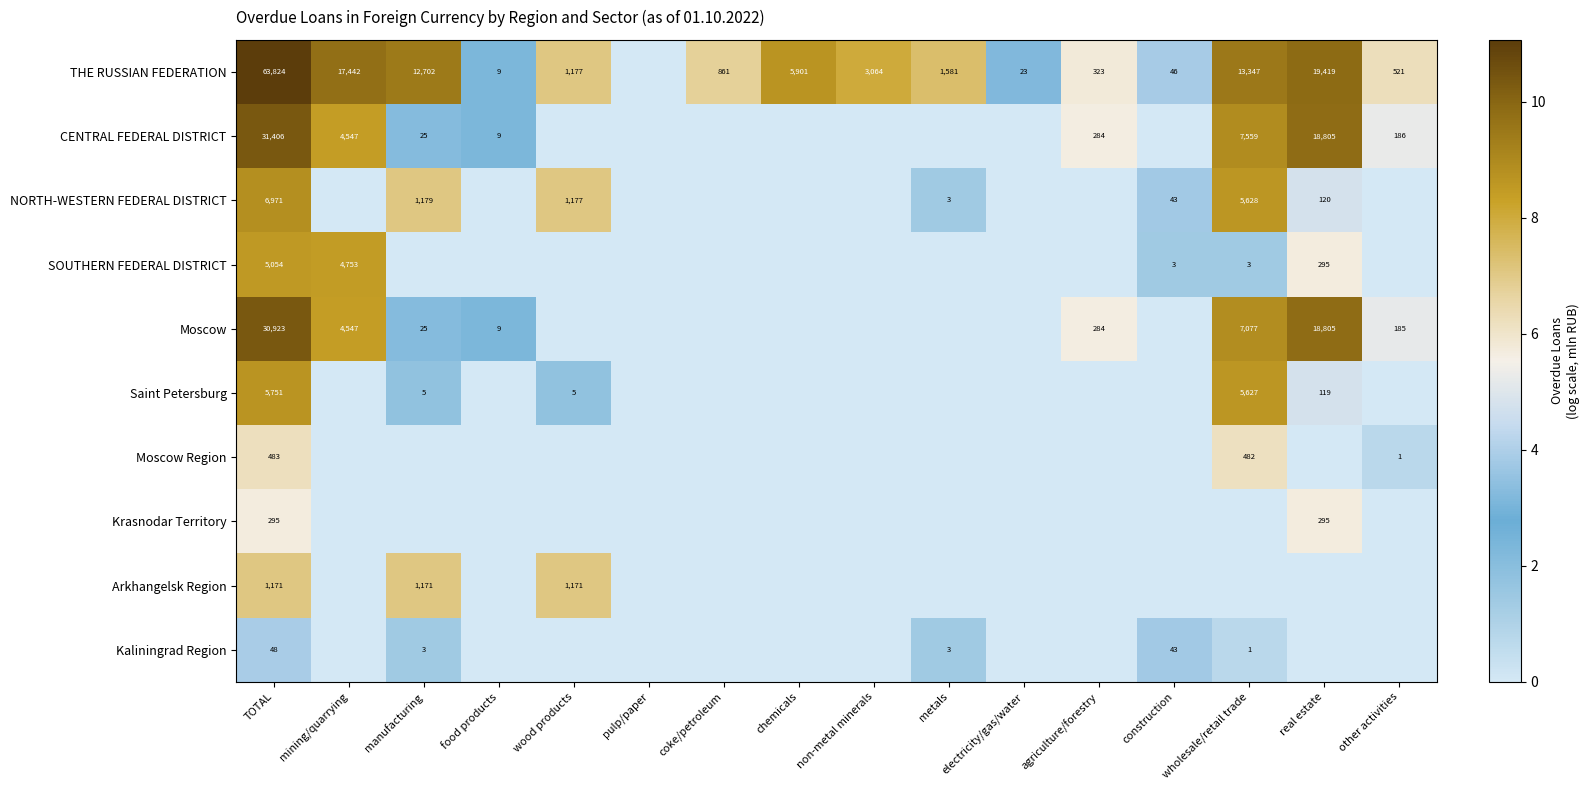

What is the greatest value displayed?

11.1